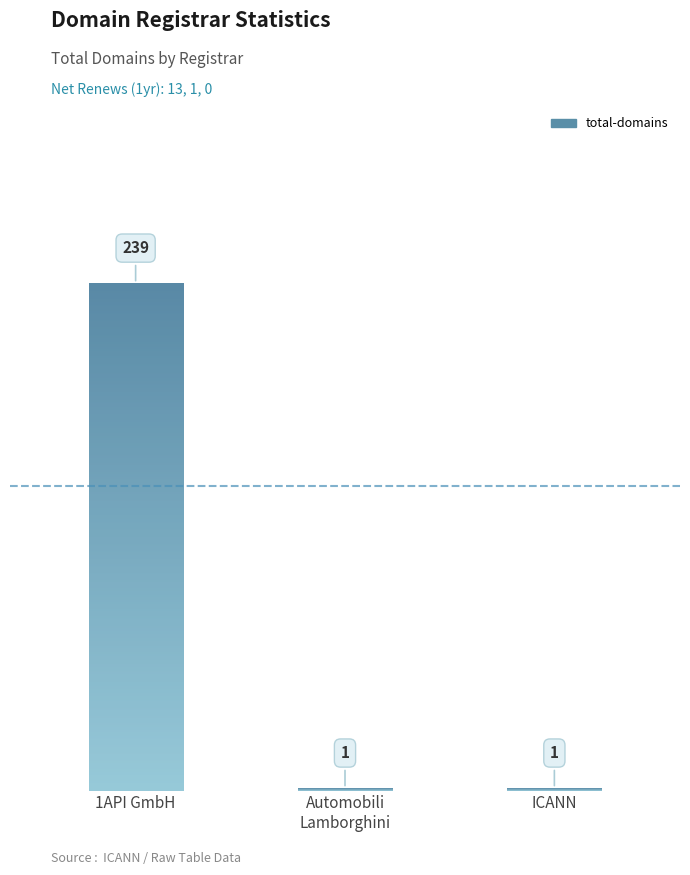

The chart shows a value of 1 at Internet Corporation for Assigned Names. True or false?

True